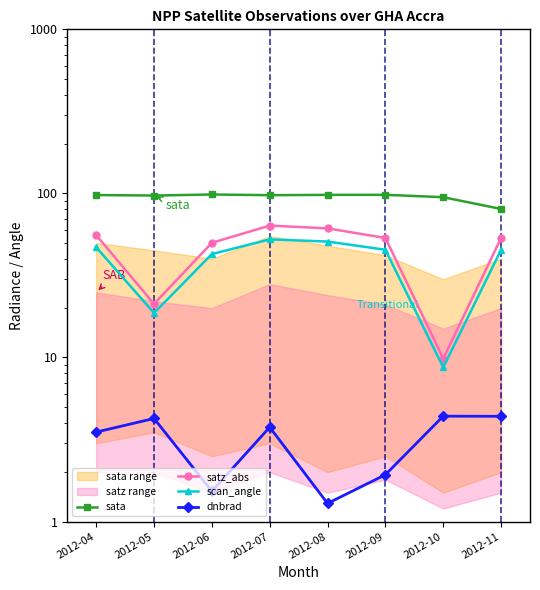

Which category has the lowest value in the dnbrad series?

2012-08